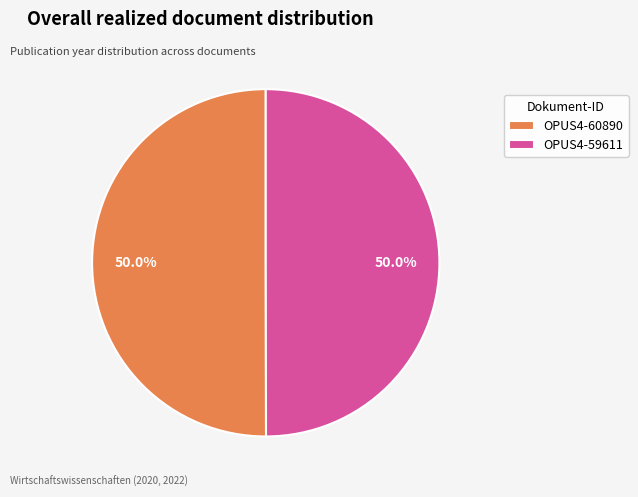

What is the ratio of the value at OPUS4-59611 to the value at OPUS4-60890?

1.0